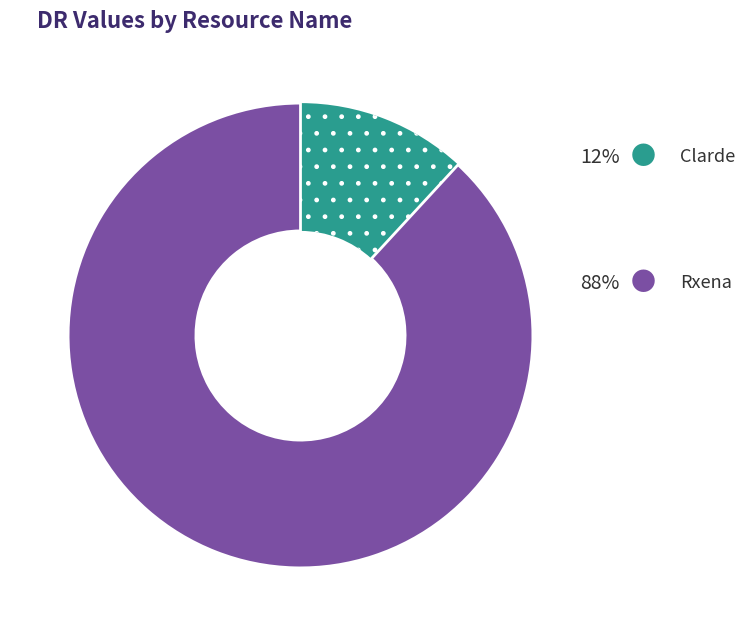

Is there a majority slice in this chart?

Yes